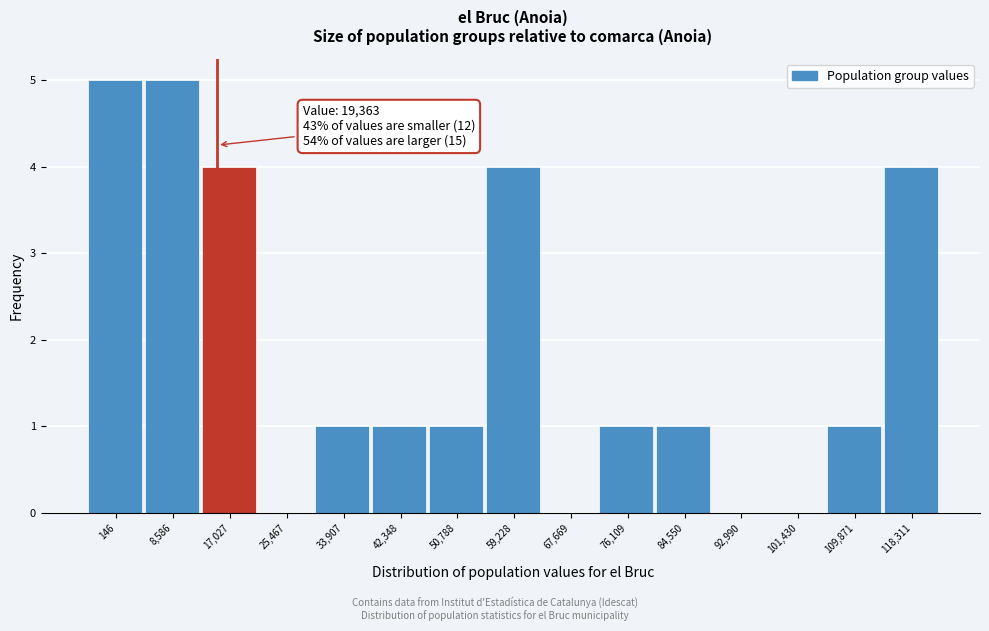

Reading right to left, extract all data points from this chart.

118,311=4	109,871=1	101,430=0	92,990=0	84,550=1	76,109=1	67,669=0	59,228=4	50,788=1	42,348=1	33,907=1	25,467=0	17,027=4	8,586=5	146=5